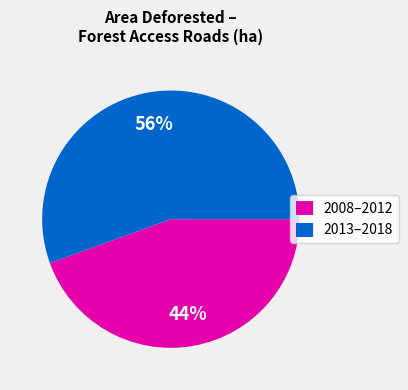

To the nearest percent, what percentage of the pie is 2013–2018?

56%